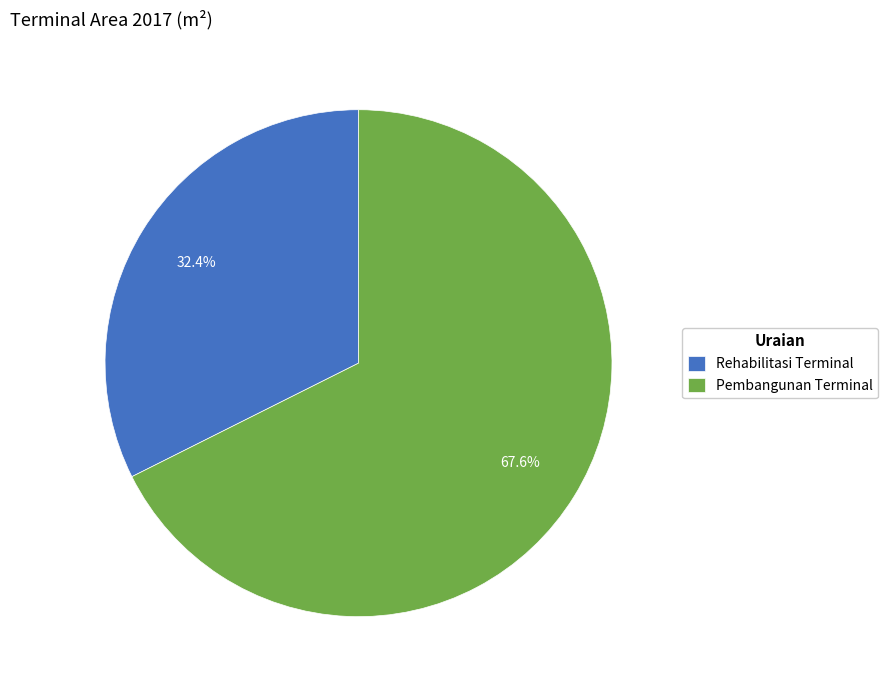

To the nearest percent, what is the combined percentage of Pembangunan Terminal and Rehabilitasi Terminal?

100%